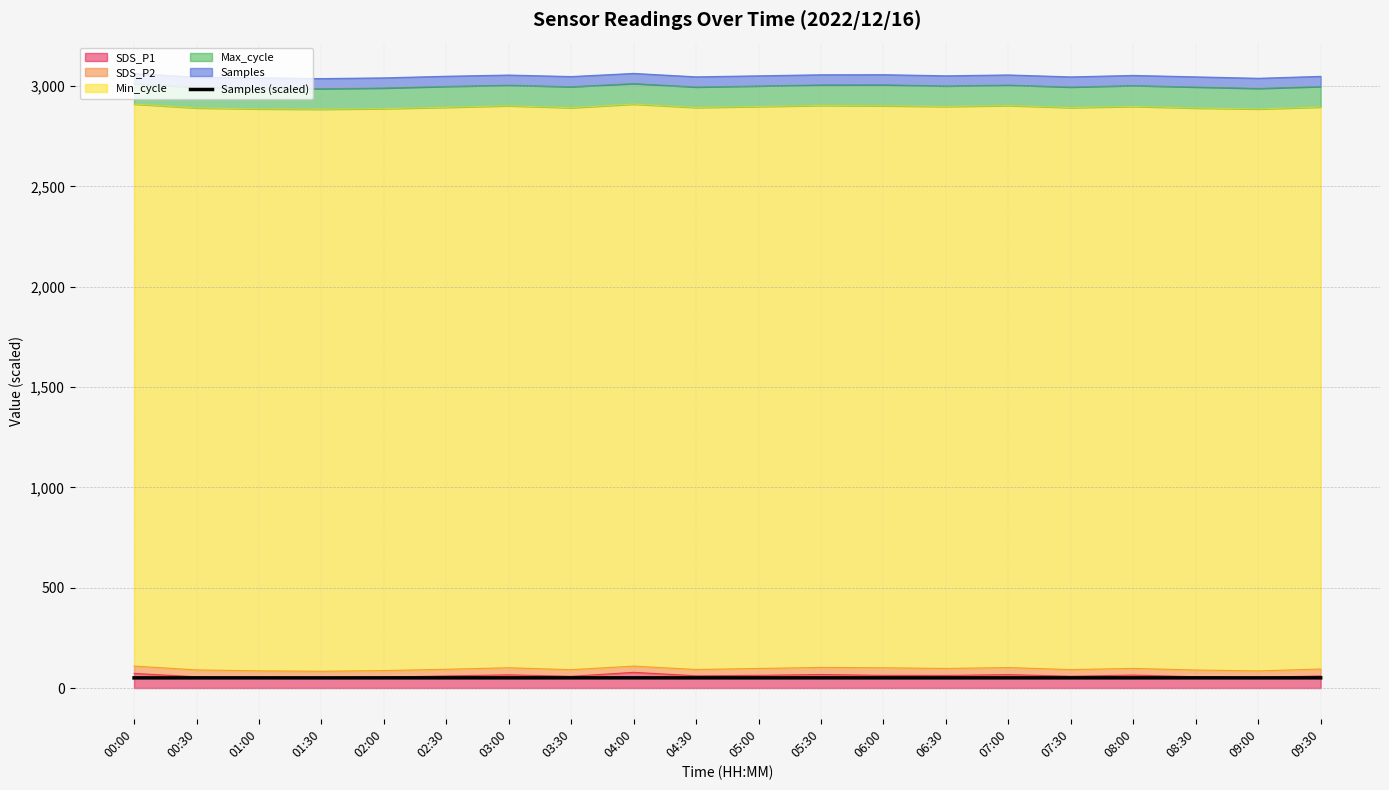

How many interior local peaks (higher than both neighbors) does the data have?

5